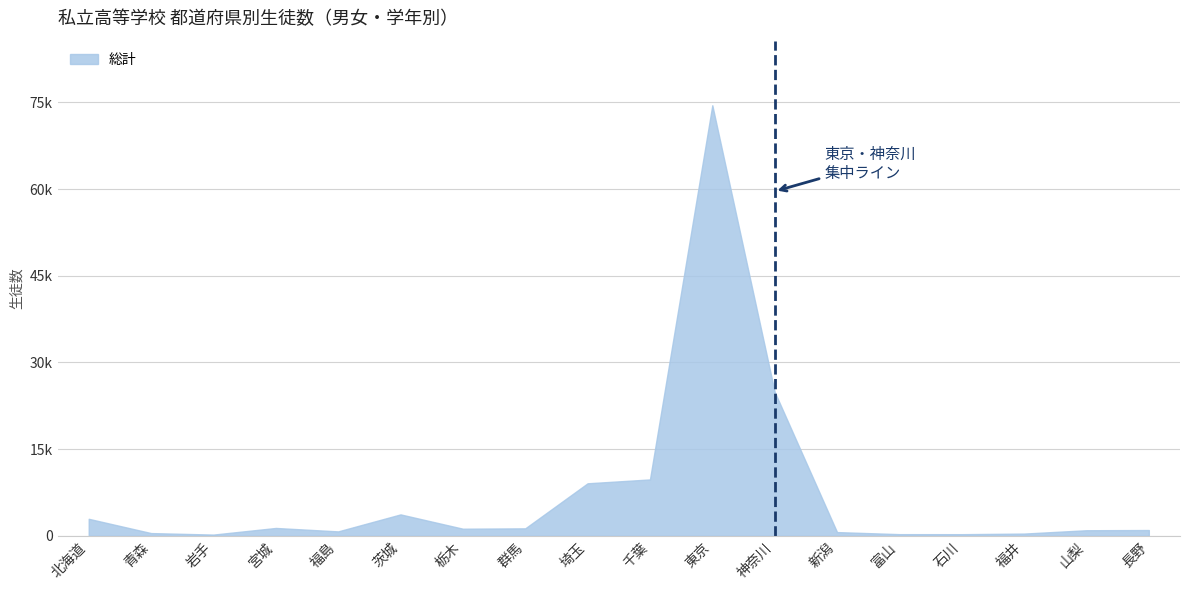

Which category has the lowest value across all series?

岩手